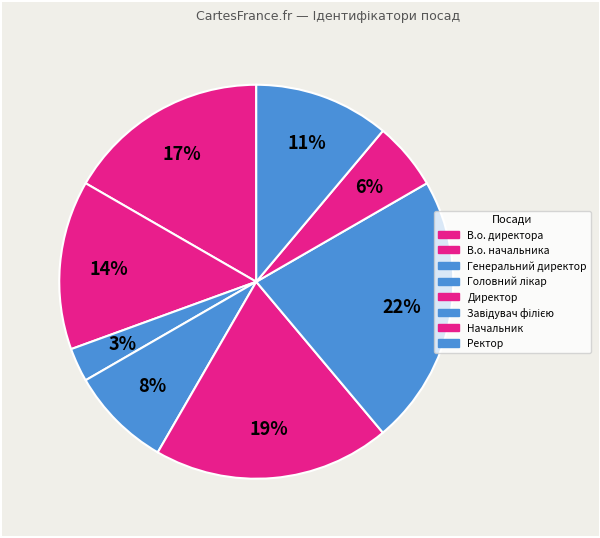

What percentage is the Завідувач філією slice, to the nearest percent?

22%